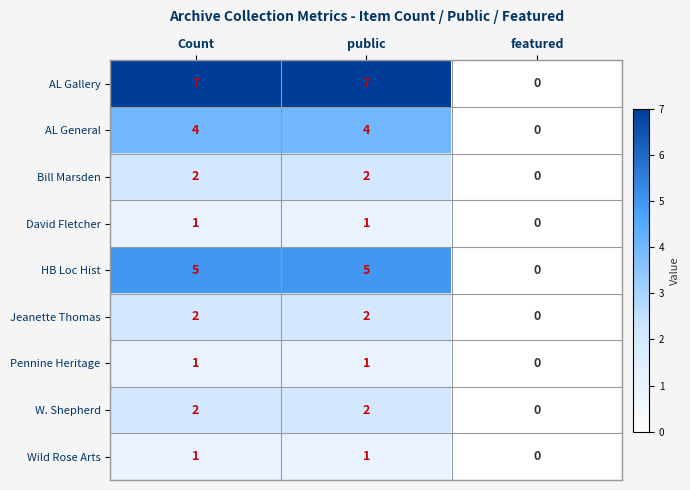

Which series has the largest total across all categories?

AL Gallery